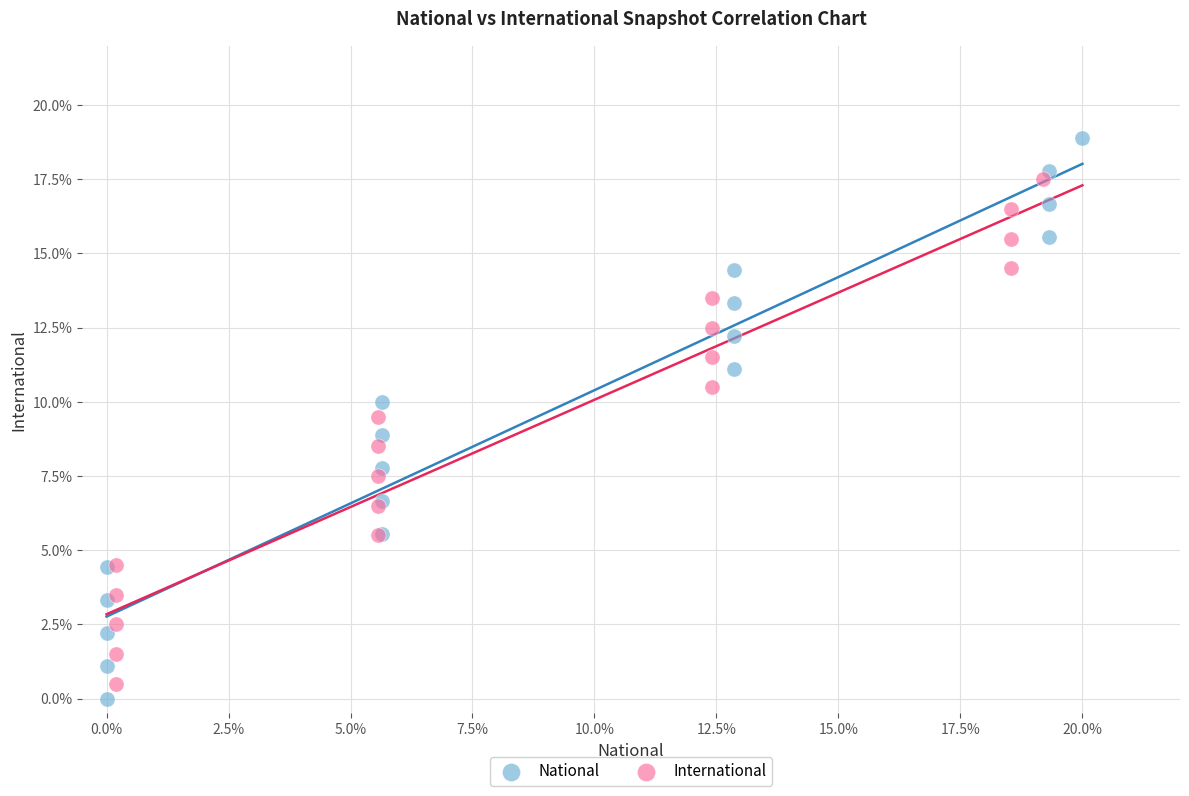

Which series reaches the minimum Y coordinate?

National